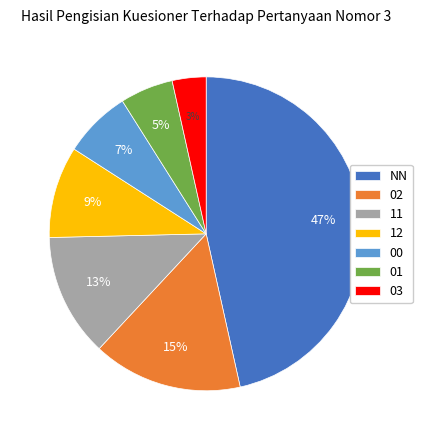

Approximately how many times larger is the value at 02 compared to NN?

0.3